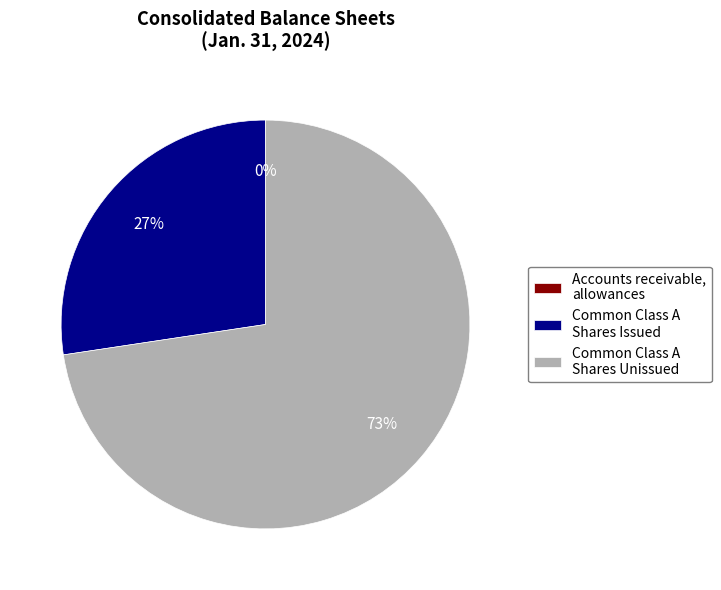

True or false: Common Class A Shares Issued accounts for 27% of the total.

True